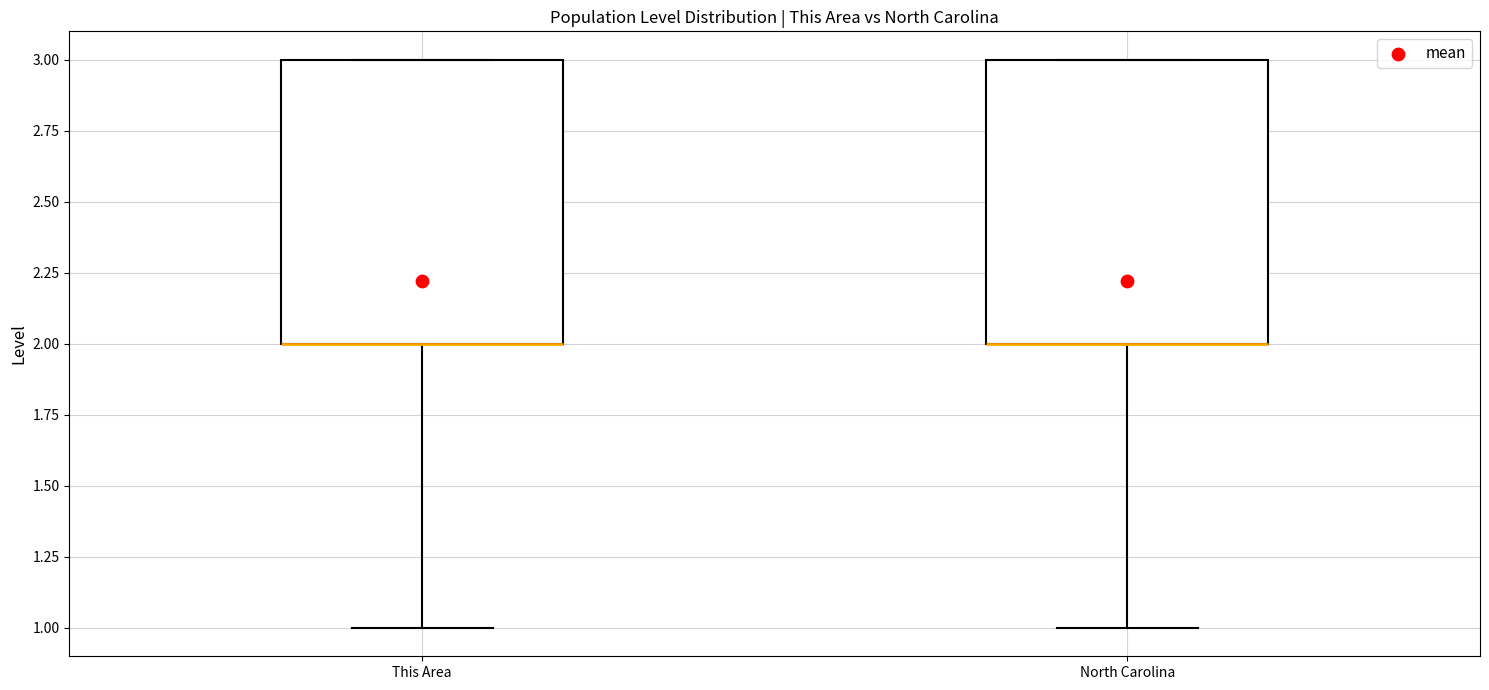

Reading left to right, transcribe this box plot: for each box, give where its median line is, the range the box spans, and where its two whiskers end, as read against the y-axis. The values are not printed on the chart, so give them approximately, as read against the axis.

This Area: median 2 (drawn on the box's lower edge), box 2 to 3, whiskers 1 to 3
North Carolina: median 2 (drawn on the box's lower edge), box 2 to 3, whiskers 1 to 3